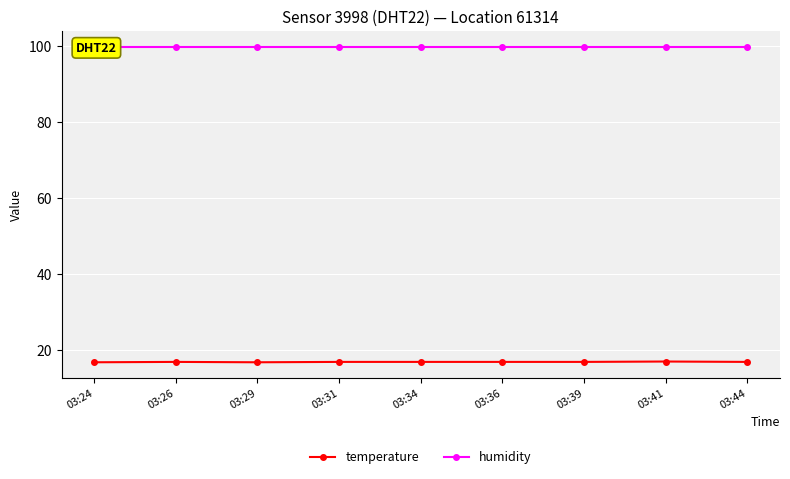

Does the chart display data point markers on the line(s)?

Yes